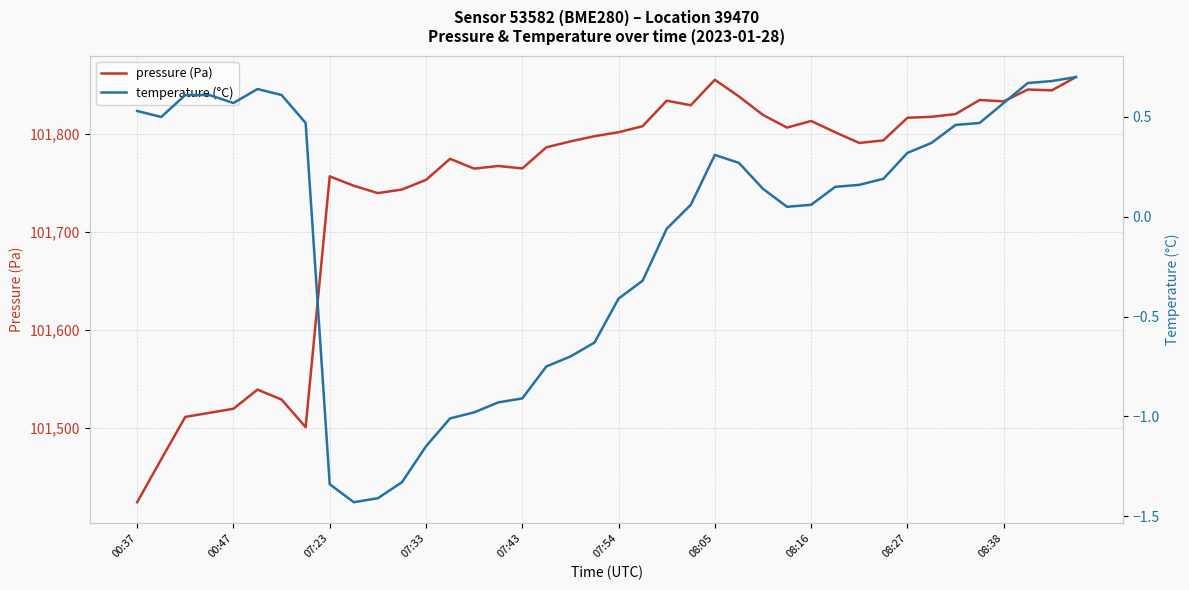

True or false: temperature (°C) and pressure (Pa) intersect in this chart.

False